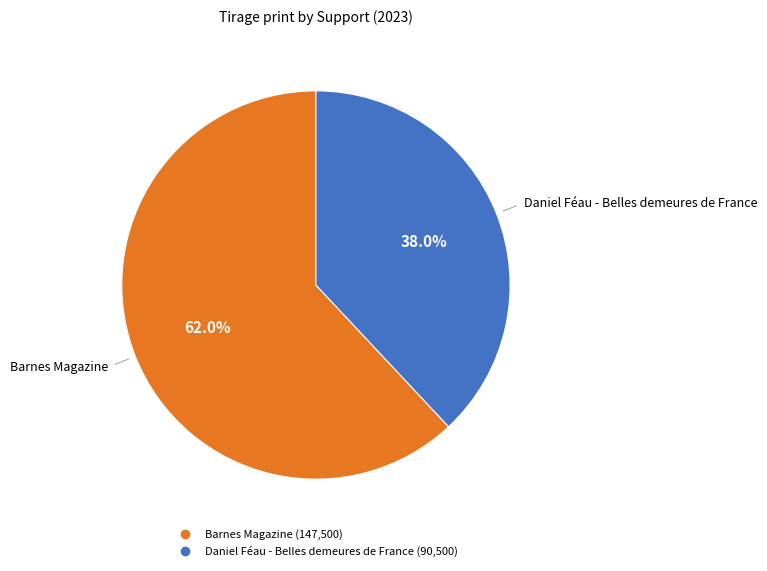

True or false: Daniel Féau - Belles demeures de France accounts for 38% of the total.

True